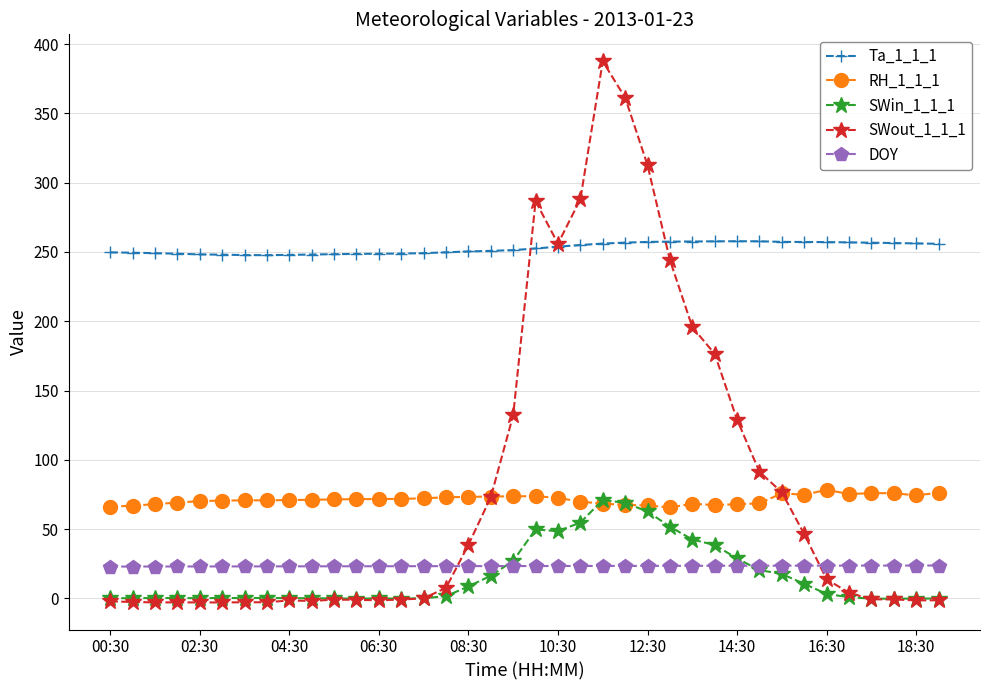

Which series has the largest total across all categories?

Ta_1_1_1